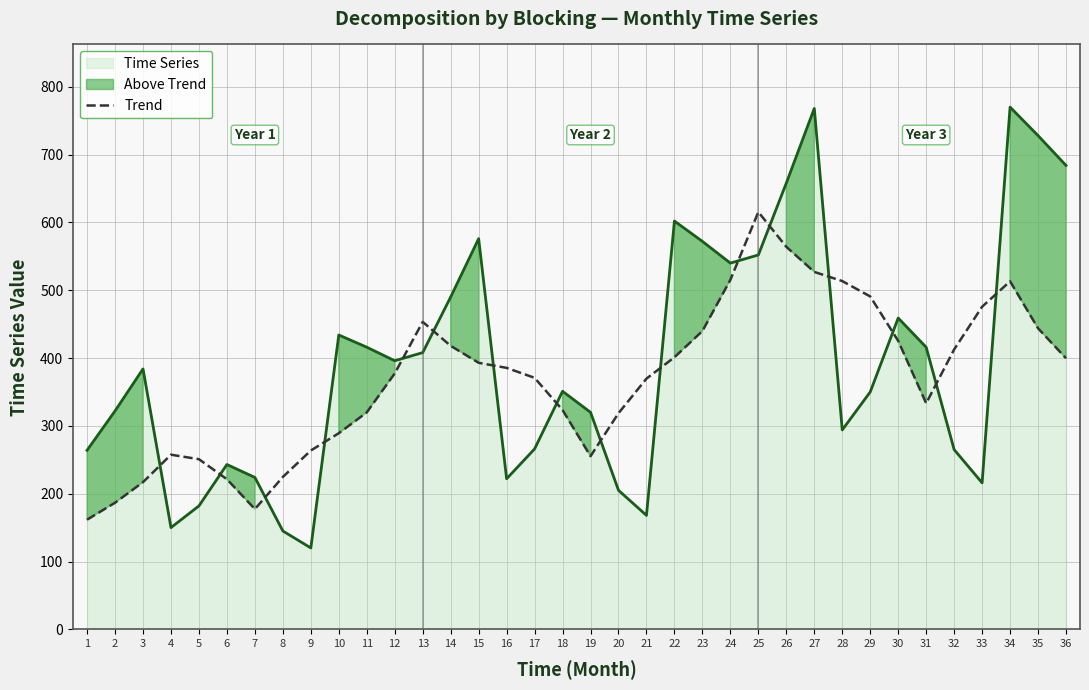

What is the change in value from 14 to 31?

-84.7